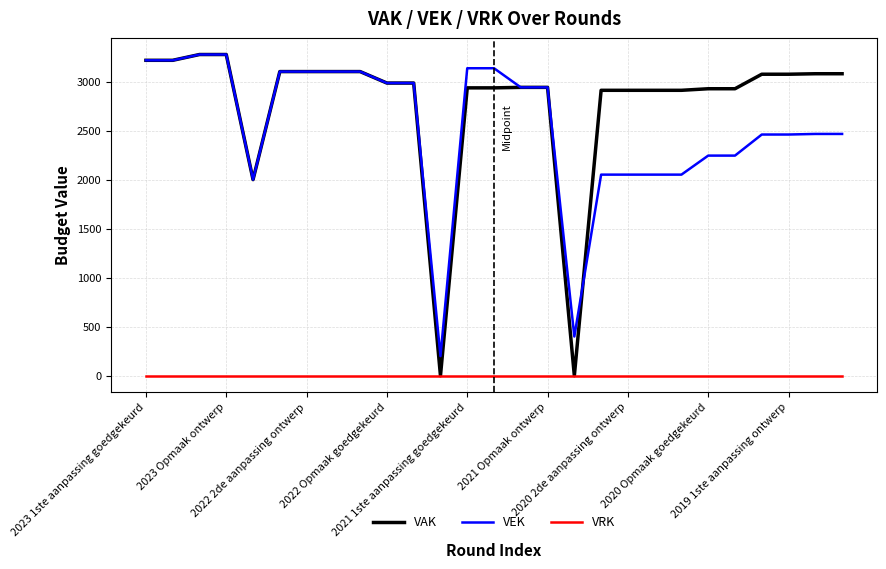

What is the highest value of the VAK series?

3276